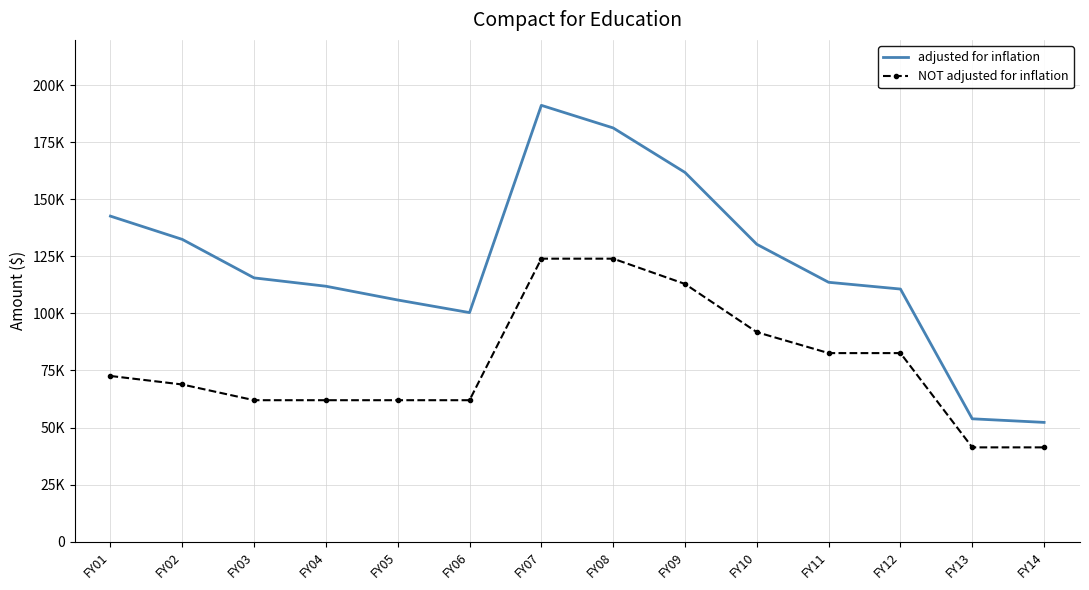

Where is the first local minimum for adjusted for inflation?

FY06